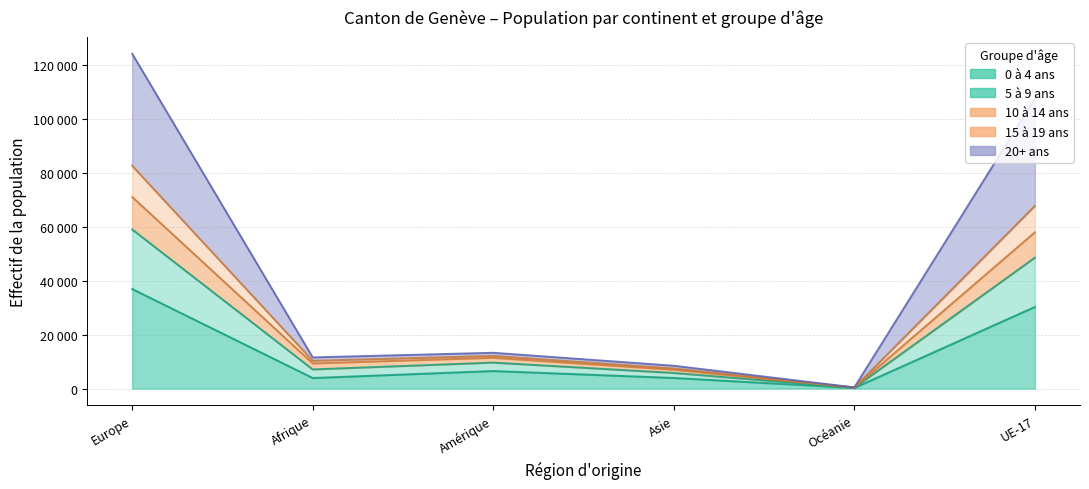

What are all the series names shown in the legend?

0 à 4 ans, 5 à 9 ans, 10 à 14 ans, 15 à 19 ans, 20+ ans